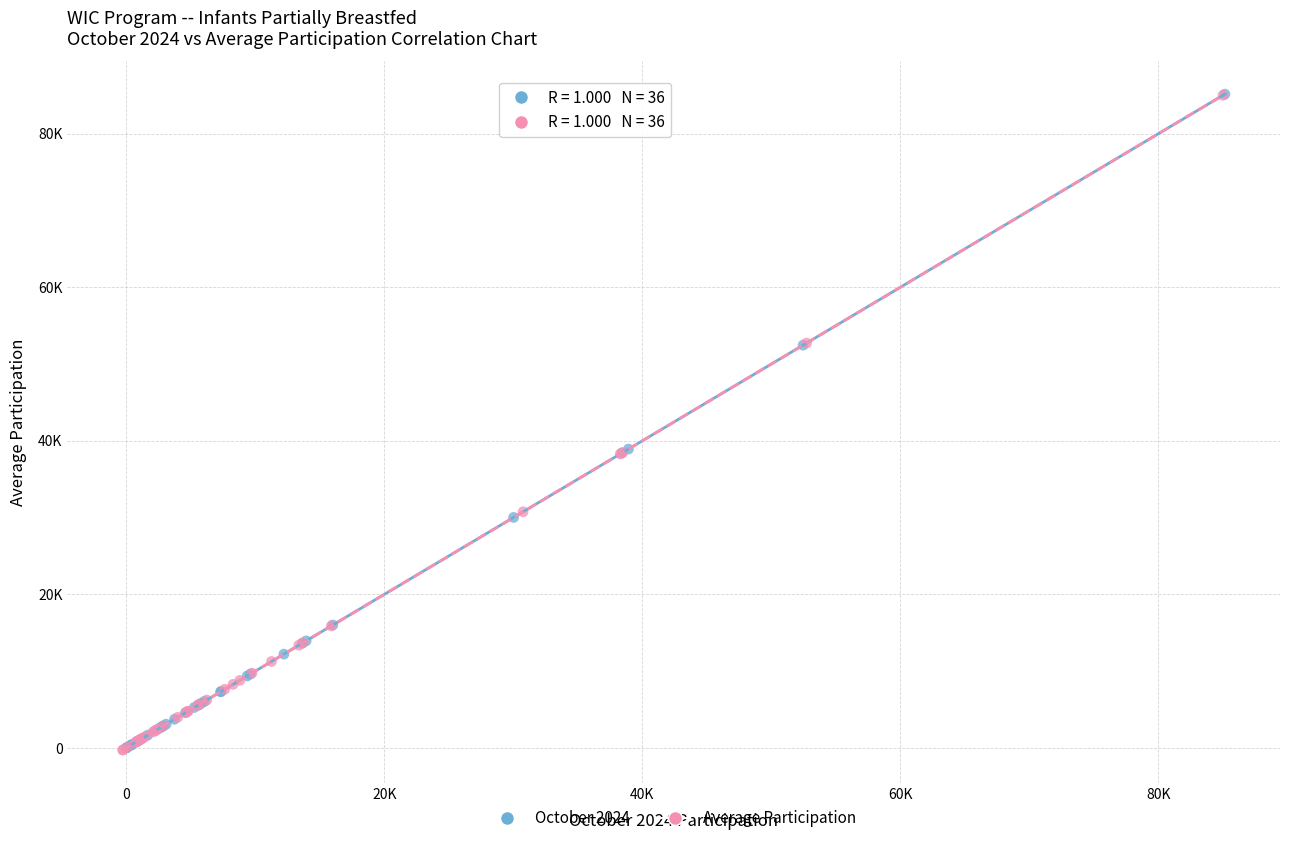

What are all the series names shown in the legend?

October 2024, Average Participation